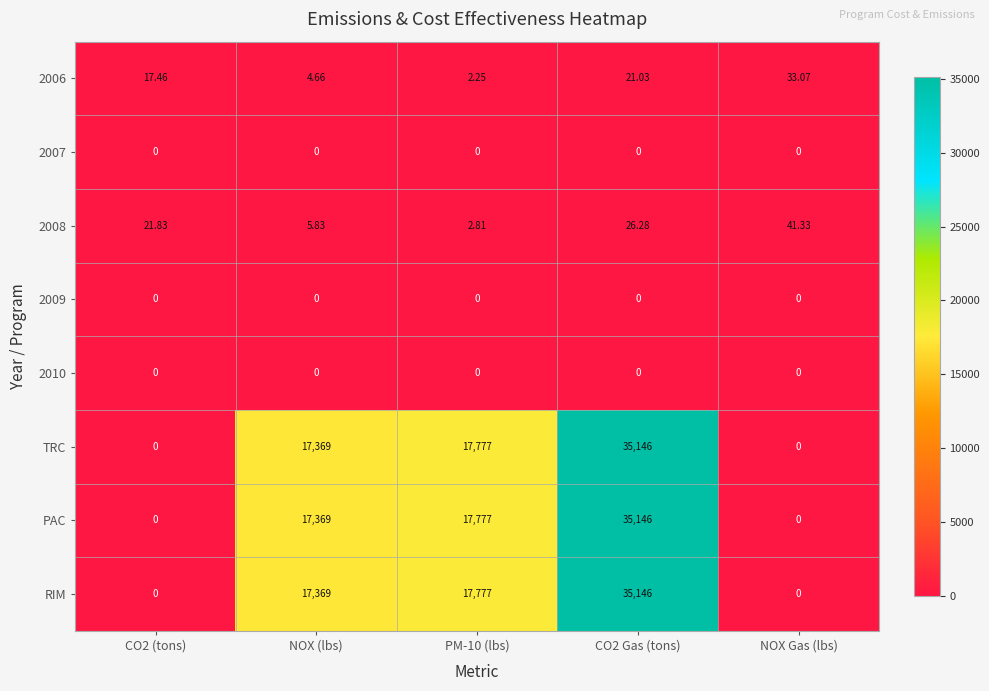

Which category has the highest value in the 2008 series?

NOX Gas (lbs)